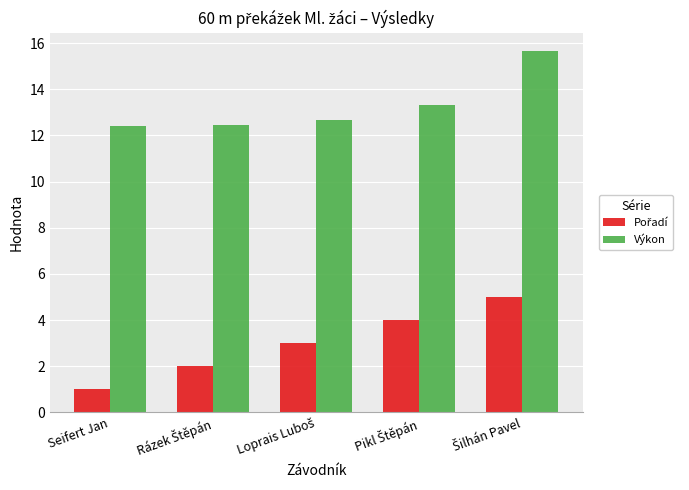

What value does the Výkon series have at Seifert Jan?

12.4